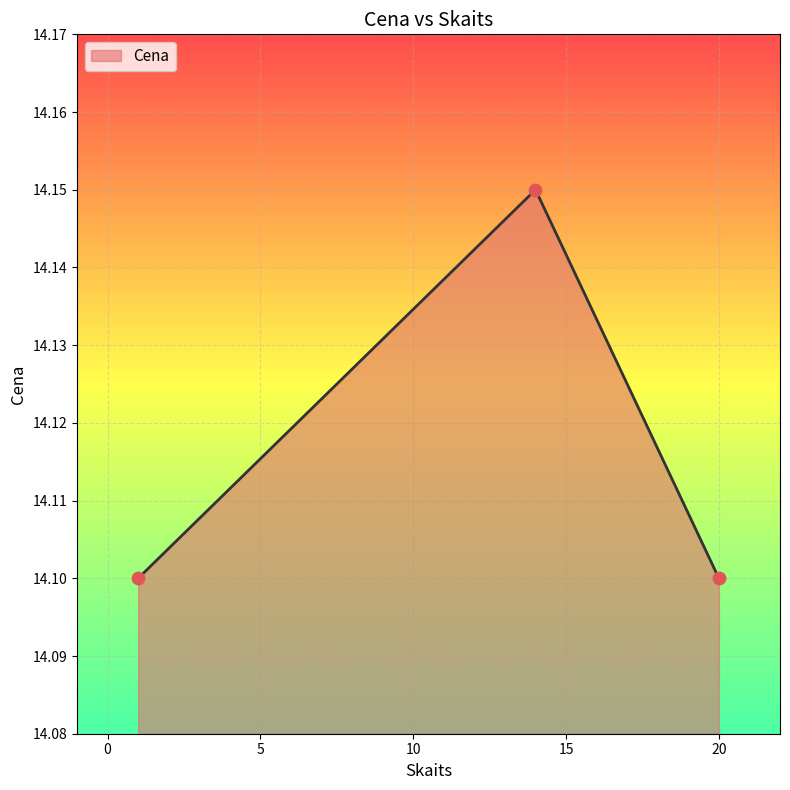

What is the average value?

14.1